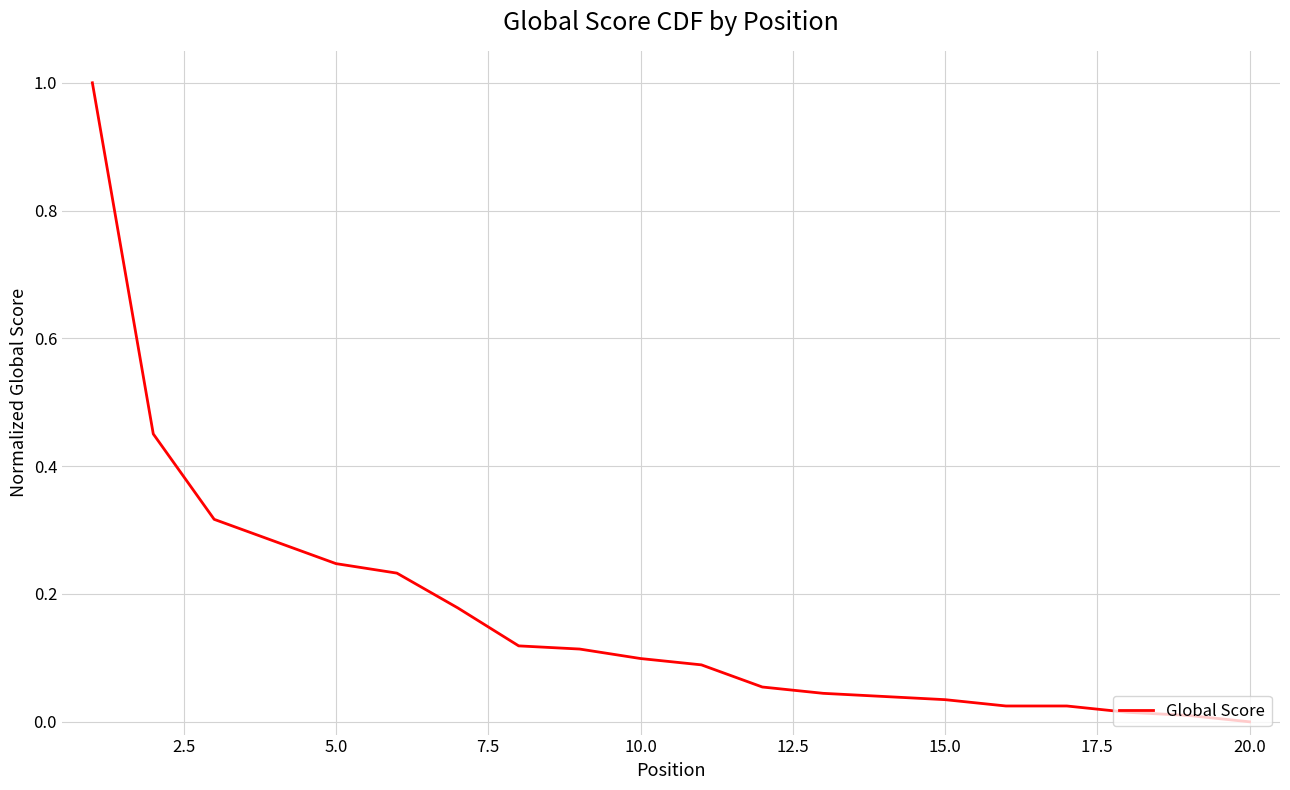

What is the difference between the maximum and minimum values?

1.0